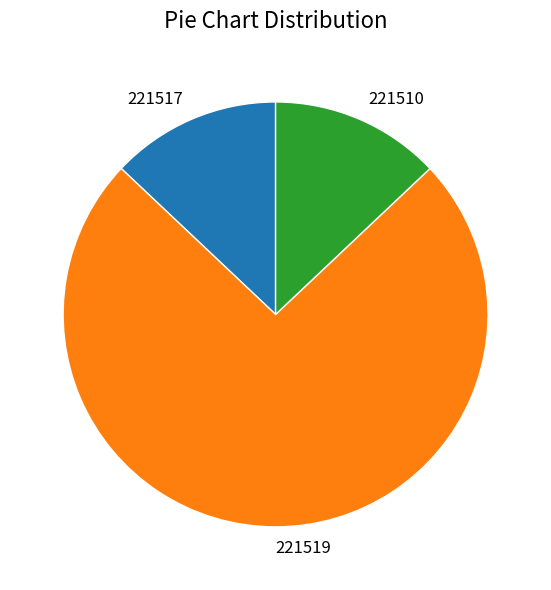

Which slice is the largest?

221519